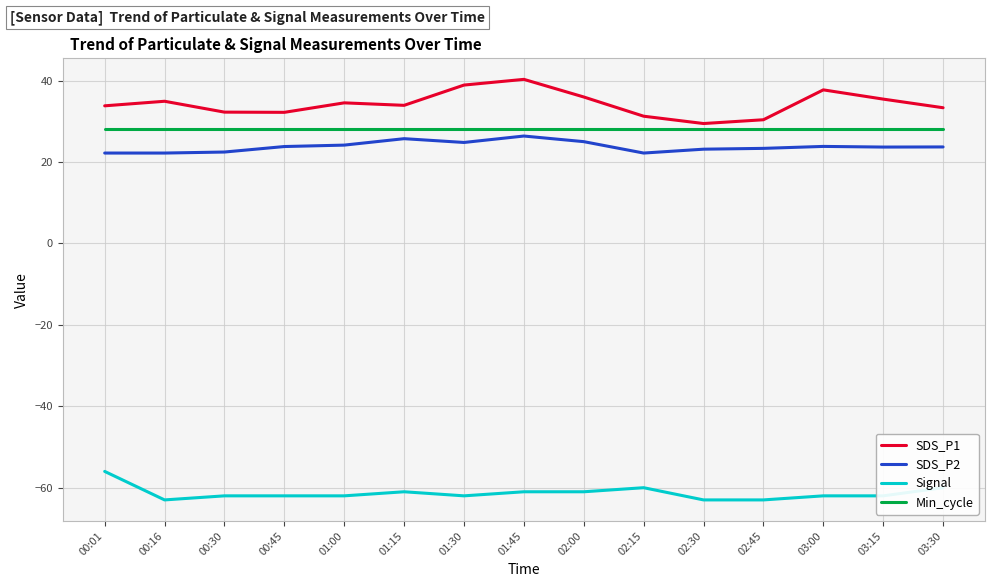

What position from the right is 01:45?

8